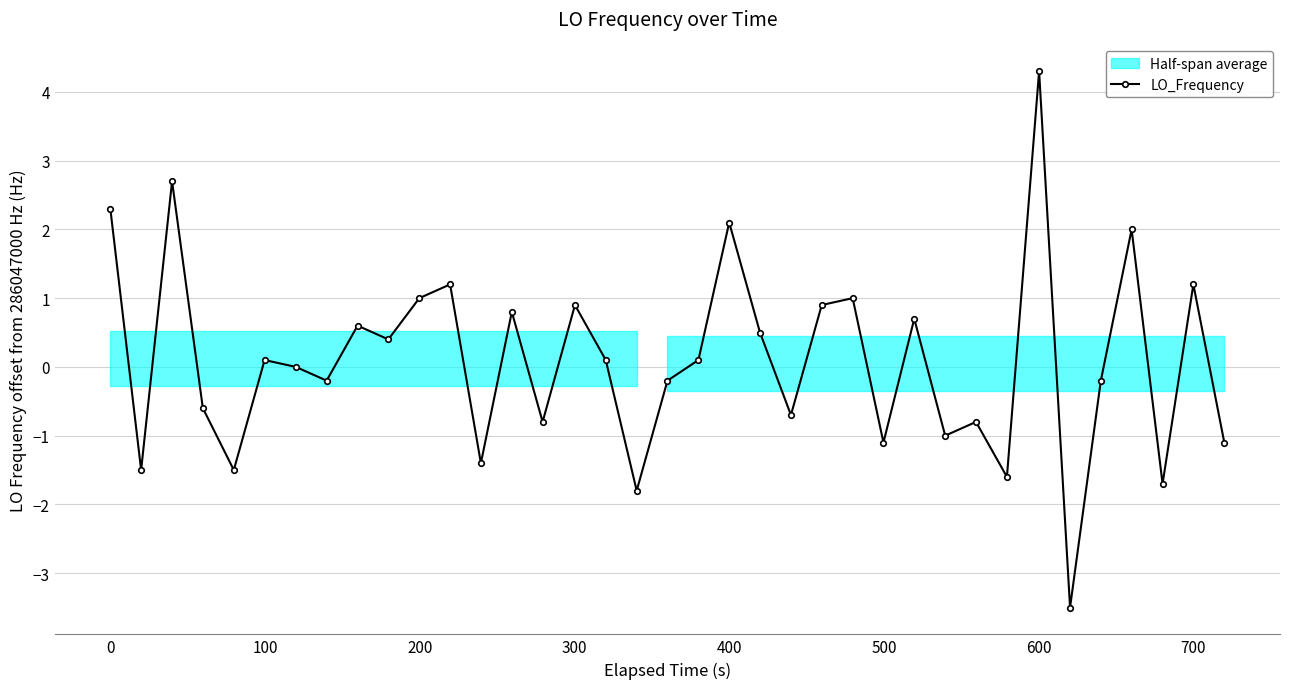

Reading left to right, transcribe all the data shown in this chart.

2.3	-1.5	2.7	-0.6	-1.5	0.1	0.0	-0.2	0.6	0.4	1.0	1.2	-1.4	0.8	-0.8	0.9	0.1	-1.8	-0.2	0.1	2.1	0.5	-0.7	0.9	1.0	-1.1	0.7	-1.0	-0.8	-1.6	4.3	-3.5	-0.2	2.0	-1.7	1.2	-1.1